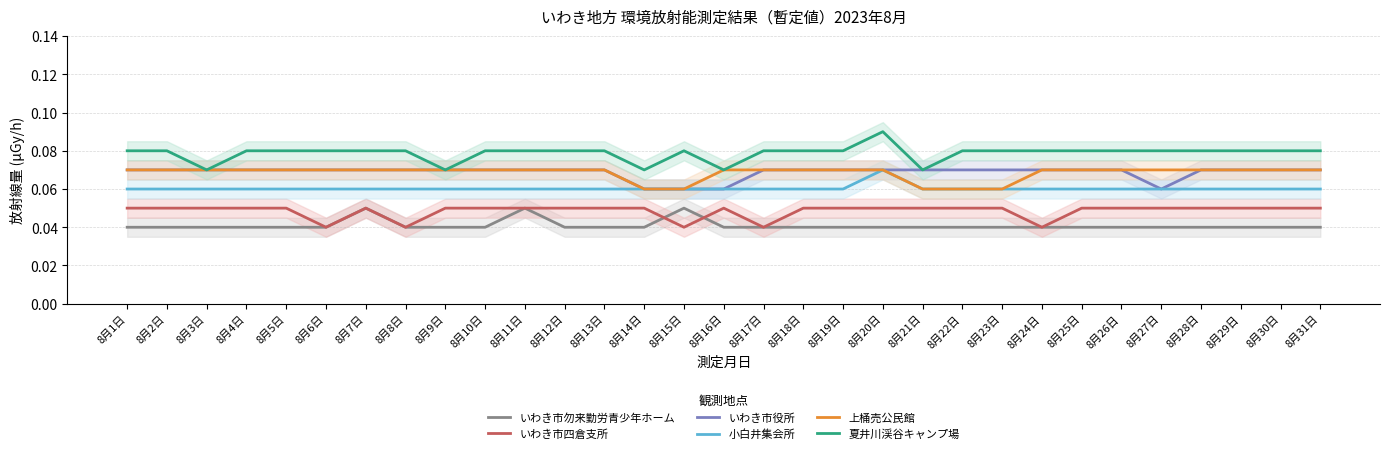

What position from the right is 8月30日?

2